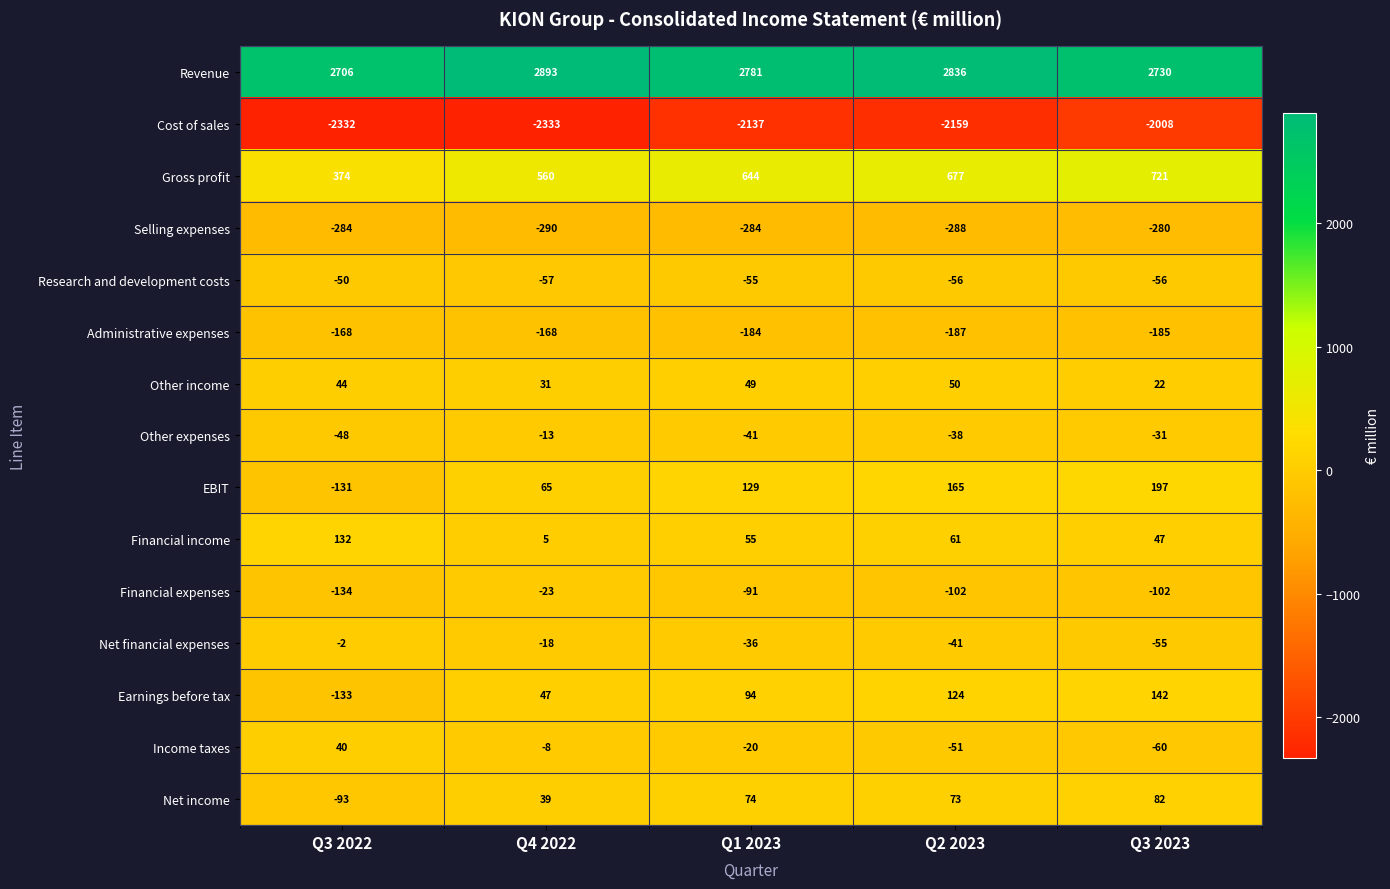

What is the difference between the second highest and second lowest values in the Financial expenses series?

11